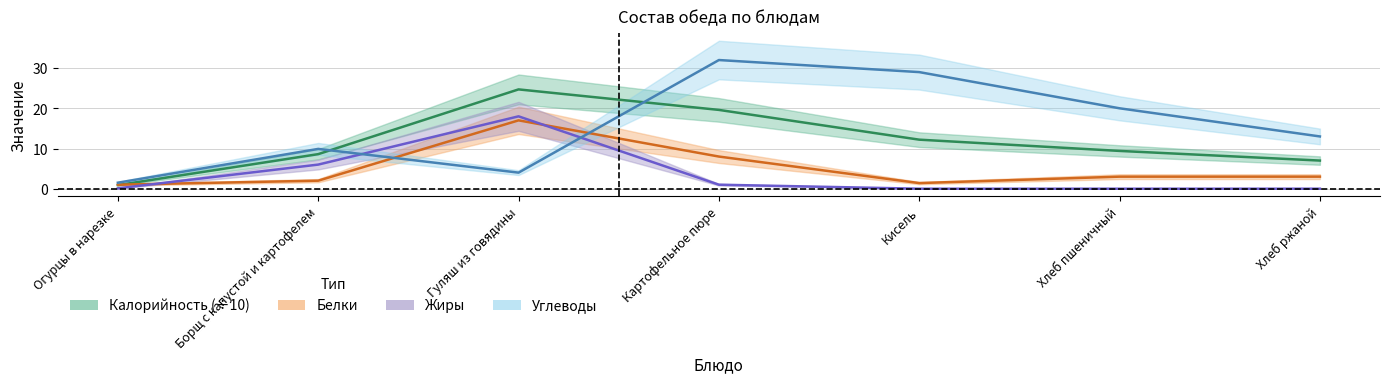

List the labels in order of Белки value, largest first.

Гуляш из говядины, Картофельное пюре, Хлеб пшеничный, Хлеб ржаной, Борщ с капустой и картофелем, Кисель, Огурцы в нарезке